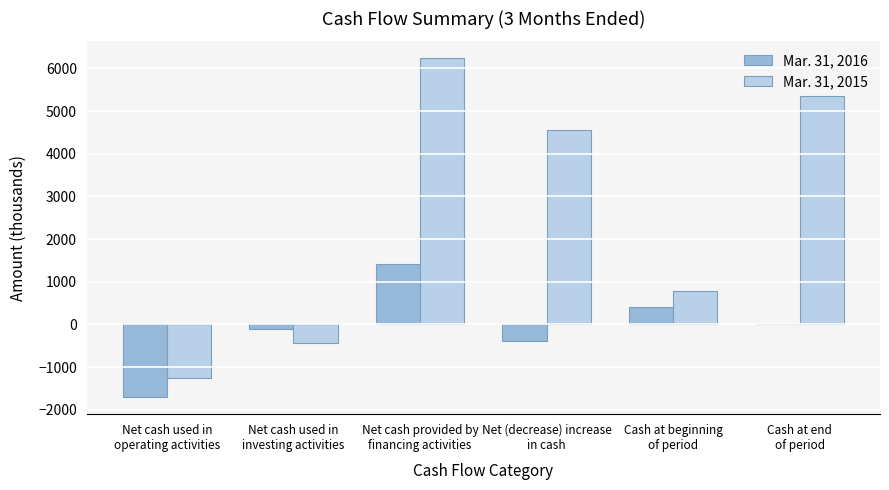

What is the greatest value displayed?

6235